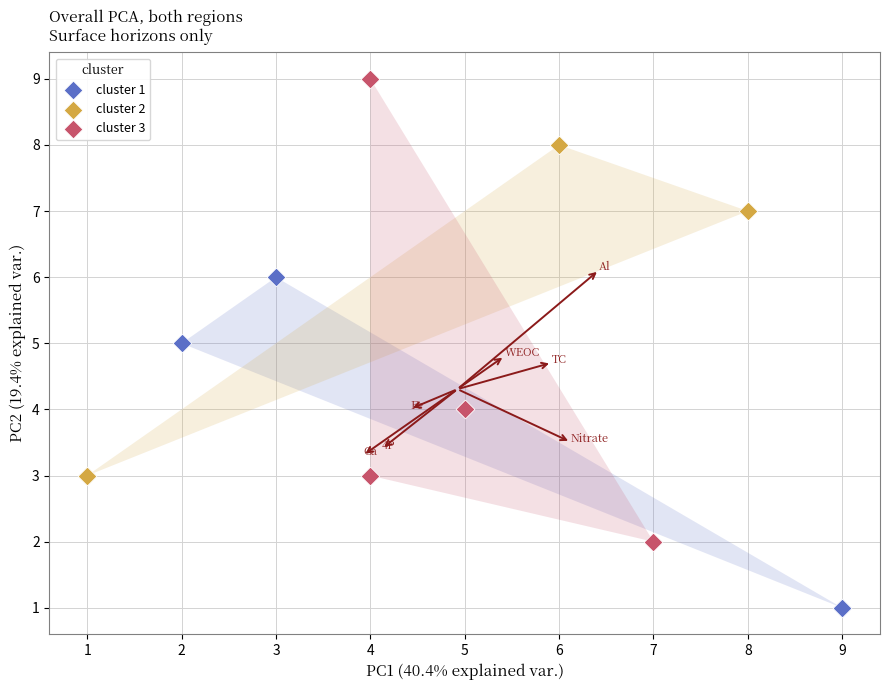

Which series contains the lowest Y value?

cluster 1